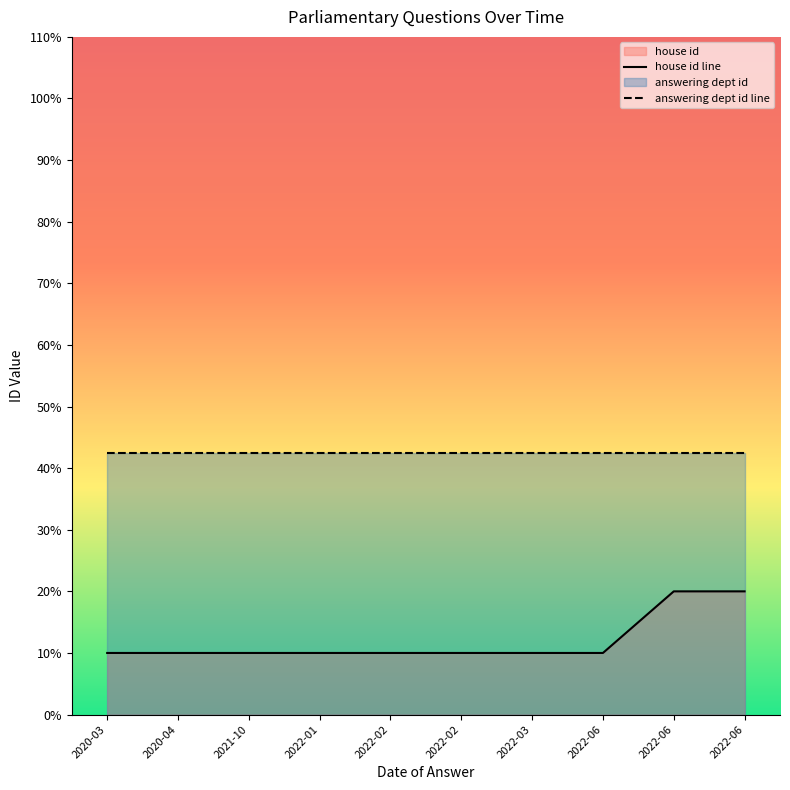

Reading right to left, extract all data points from this chart.

house id line: 20.0	20.0	10.0	10.0	10.0	10.0	10.0	10.0	10.0	10.0
answering dept id line: 42.4	42.4	42.4	42.4	42.4	42.4	42.4	42.4	42.4	42.4